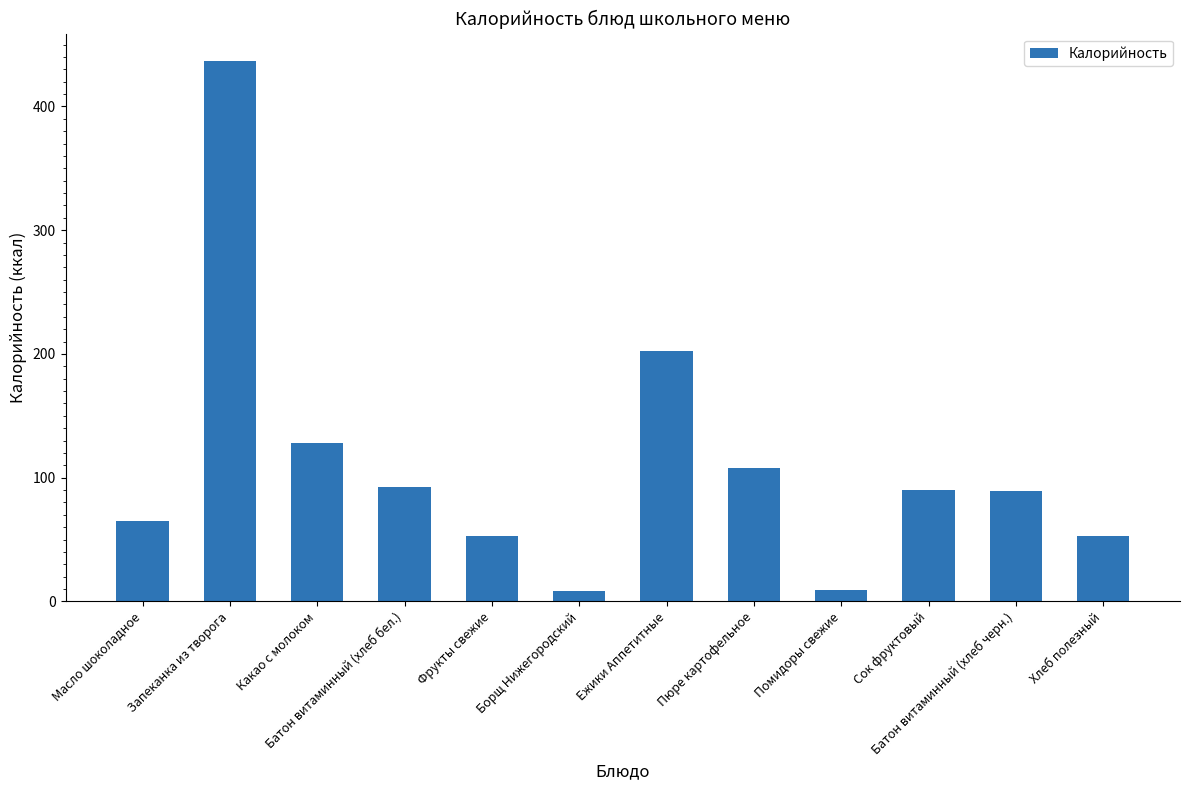

What is the difference between the maximum and minimum values?

428.4